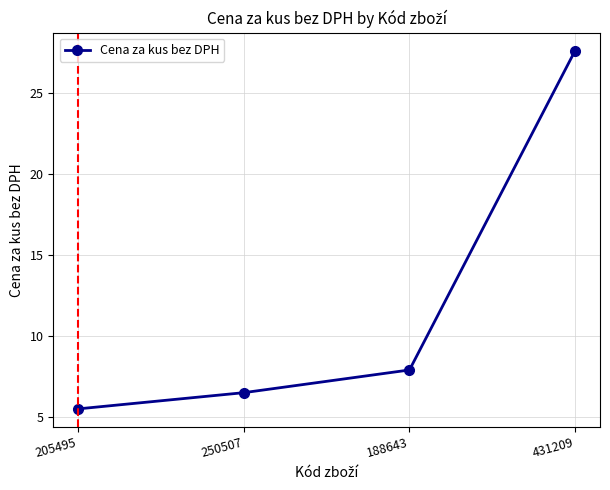

What is the maximum value shown in the chart?

27.6